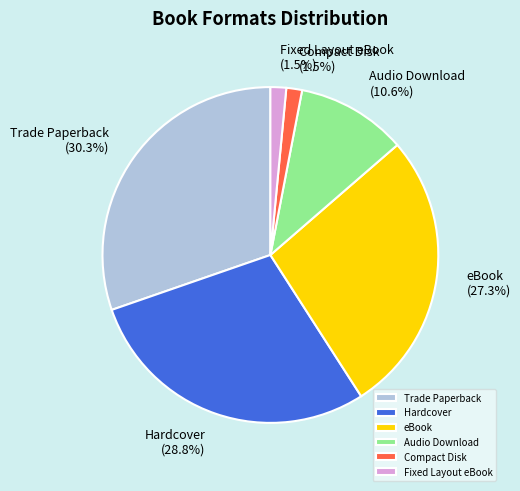

Combined, do Hardcover and Audio Download account for over 50%?

No